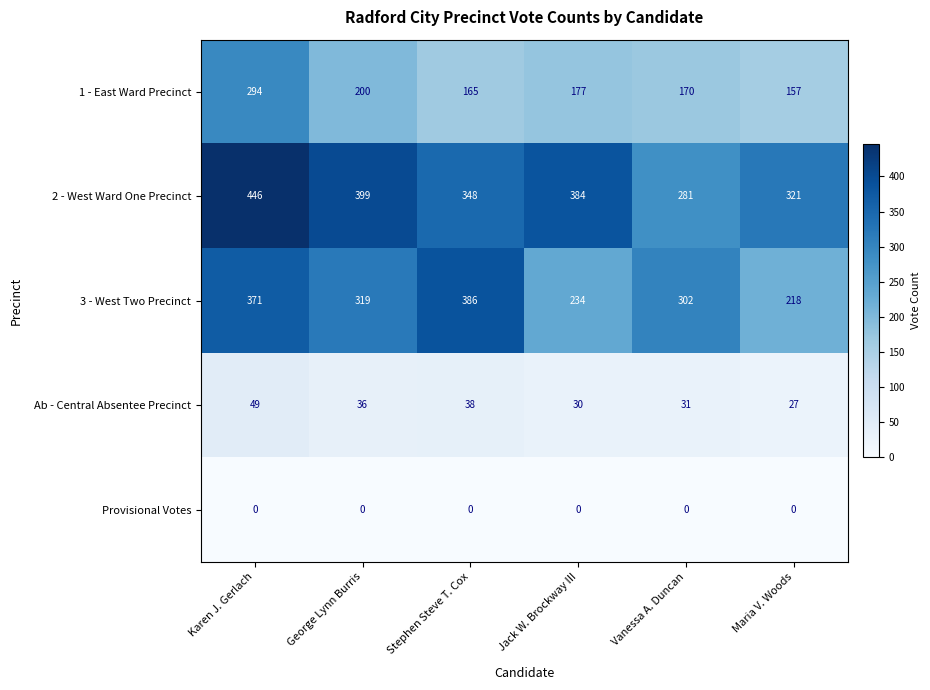

The Ab - Central Absentee Precinct series shows 15 at Maria V. Woods. True or false?

False